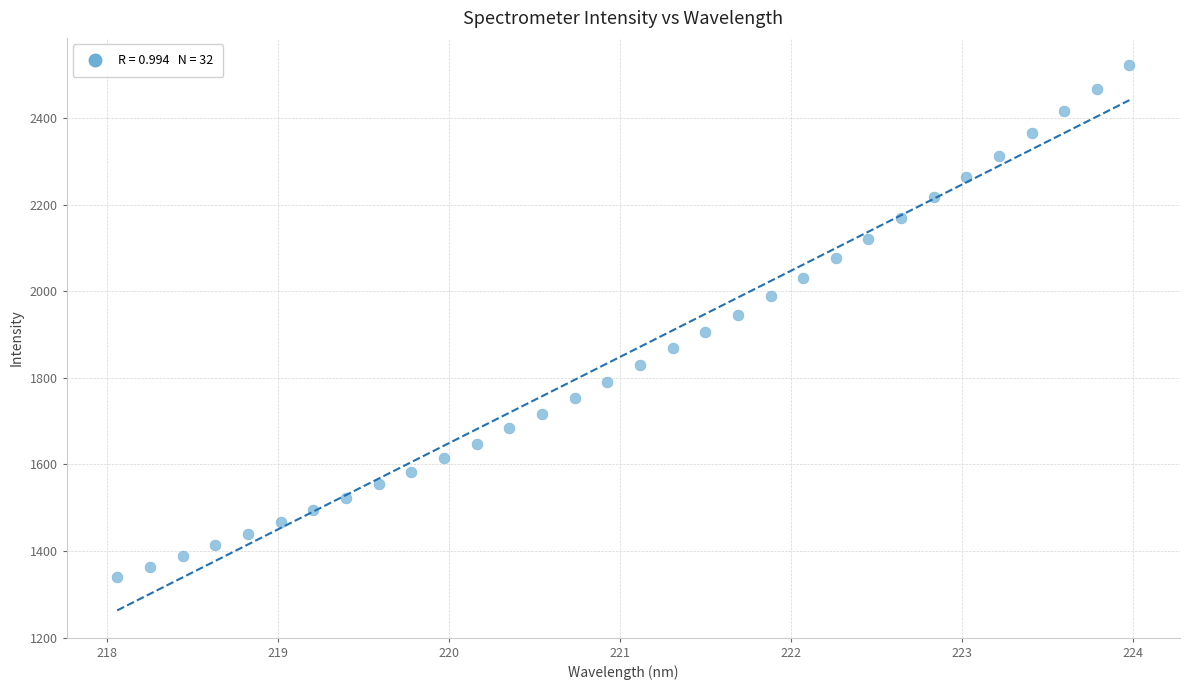

What is the range of Y values (max minus min)?

1181.8